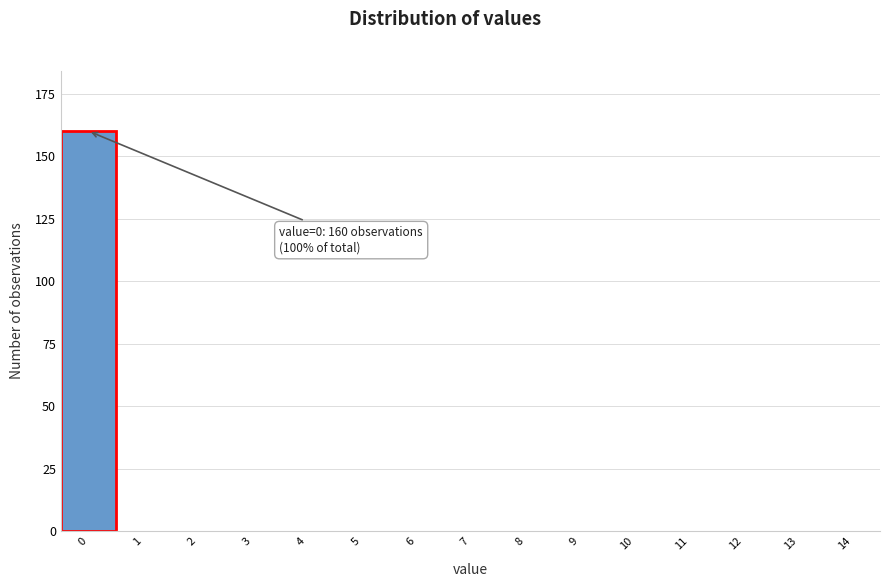

Reading left to right, extract all data points from this chart.

0=160	1=0	2=0	3=0	4=0	5=0	6=0	7=0	8=0	9=0	10=0	11=0	12=0	13=0	14=0